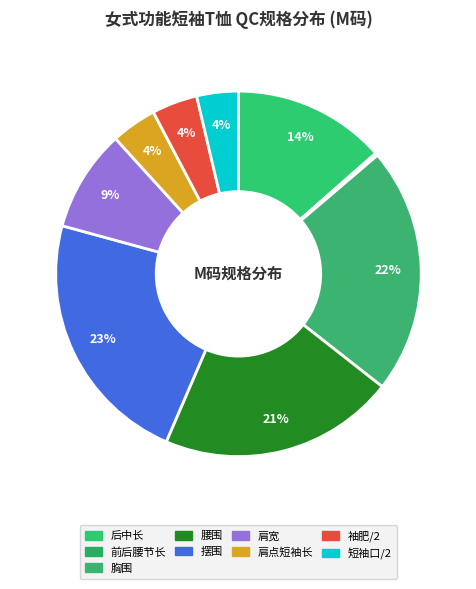

Which category has the biggest portion of the pie?

摆围